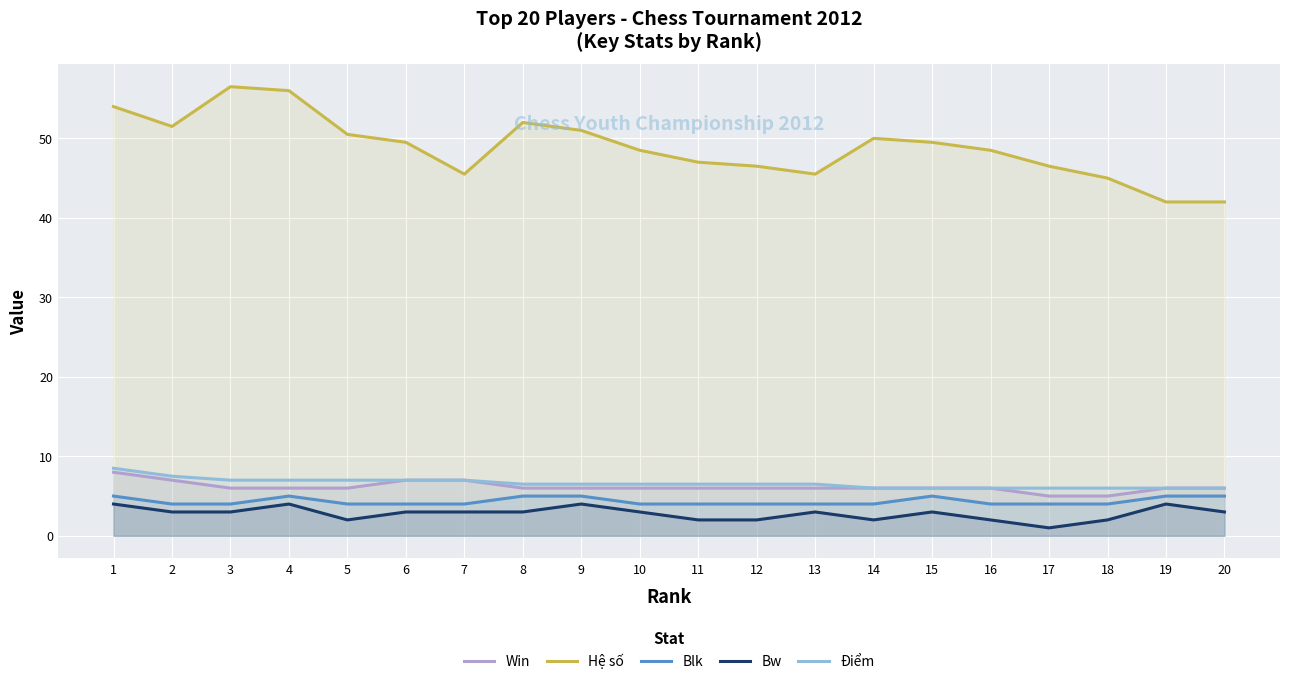

How many values in the Bw series exceed 3?

4